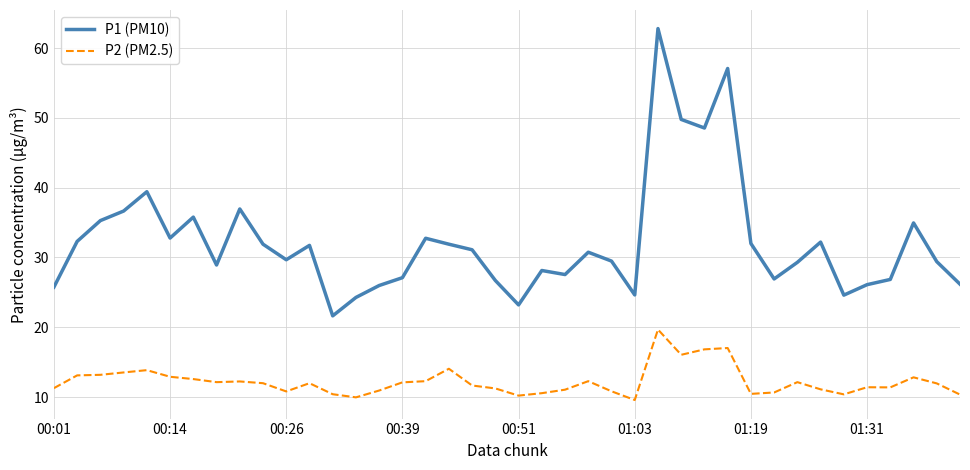

Does the chart display data point markers on the line(s)?

No